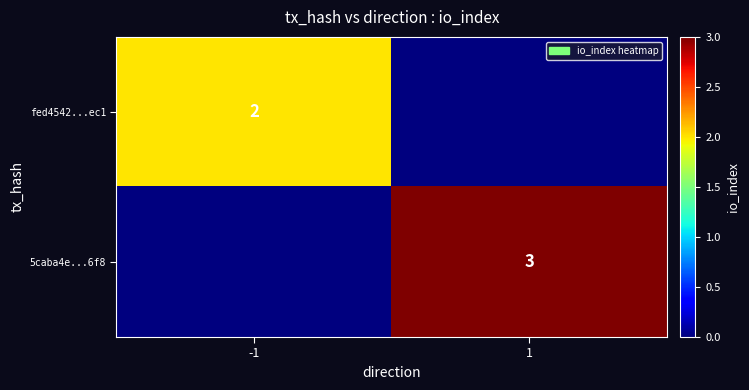

True or false: fed4542...ec1 has a value of 3 at -1.

False